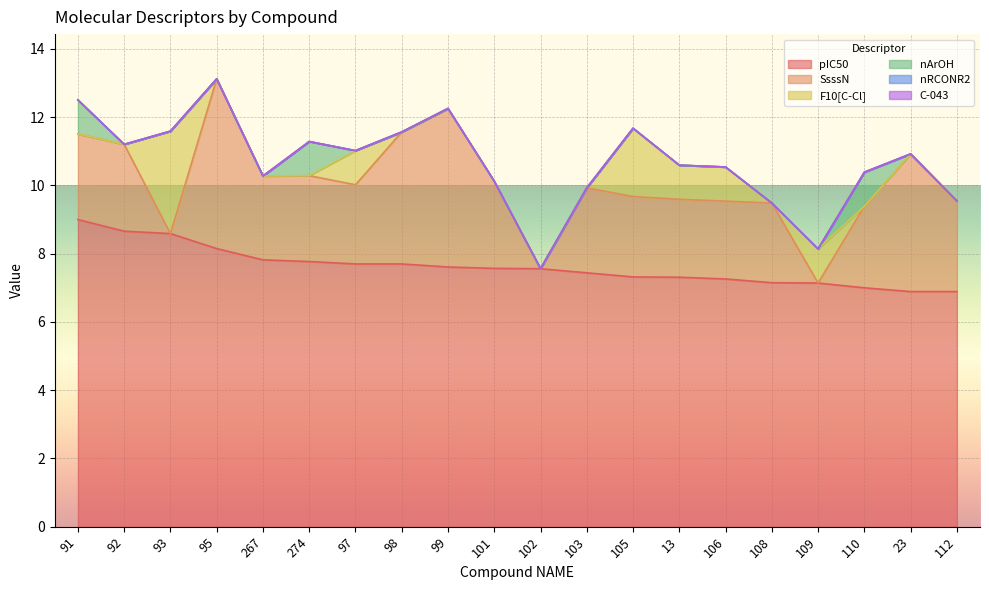

At how many categories does at least one series exceed 7?

17